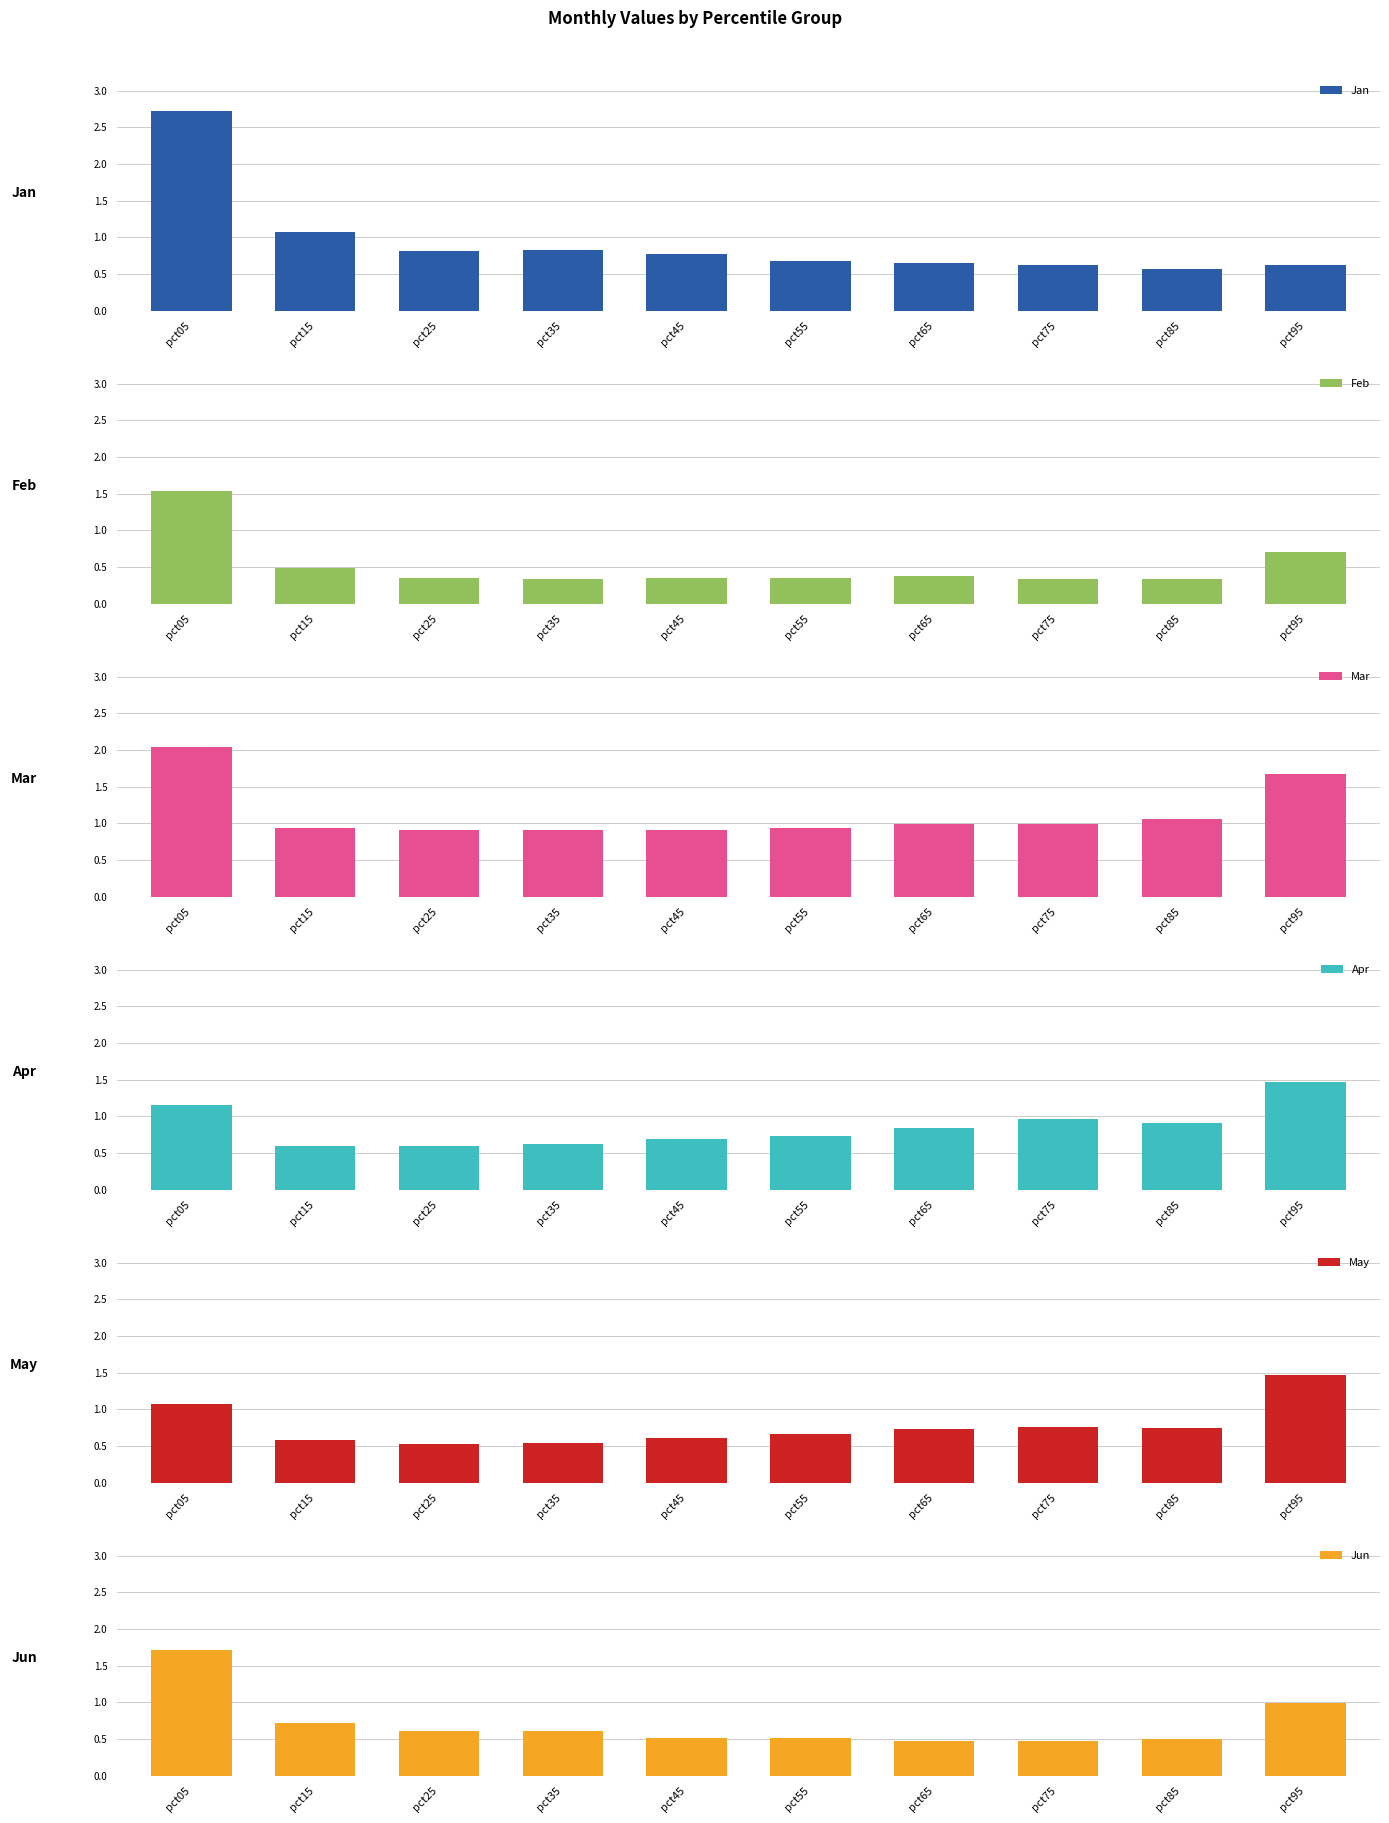

Reading left to right, extract all data points from this chart.

Jan: pct05=2.7	pct15=1.1	pct25=0.8	pct35=0.8	pct45=0.8	pct55=0.7	pct65=0.6	pct75=0.6	pct85=0.6	pct95=0.6
Feb: pct05=1.5	pct15=0.5	pct25=0.3	pct35=0.3	pct45=0.3	pct55=0.3	pct65=0.4	pct75=0.3	pct85=0.3	pct95=0.7
Mar: pct05=2.0	pct15=0.9	pct25=0.9	pct35=0.9	pct45=0.9	pct55=0.9	pct65=1.0	pct75=1.0	pct85=1.1	pct95=1.7
Apr: pct05=1.2	pct15=0.6	pct25=0.6	pct35=0.6	pct45=0.7	pct55=0.7	pct65=0.8	pct75=1.0	pct85=0.9	pct95=1.5
May: pct05=1.1	pct15=0.6	pct25=0.5	pct35=0.5	pct45=0.6	pct55=0.7	pct65=0.7	pct75=0.8	pct85=0.7	pct95=1.5
Jun: pct05=1.7	pct15=0.7	pct25=0.6	pct35=0.6	pct45=0.5	pct55=0.5	pct65=0.5	pct75=0.5	pct85=0.5	pct95=1.0